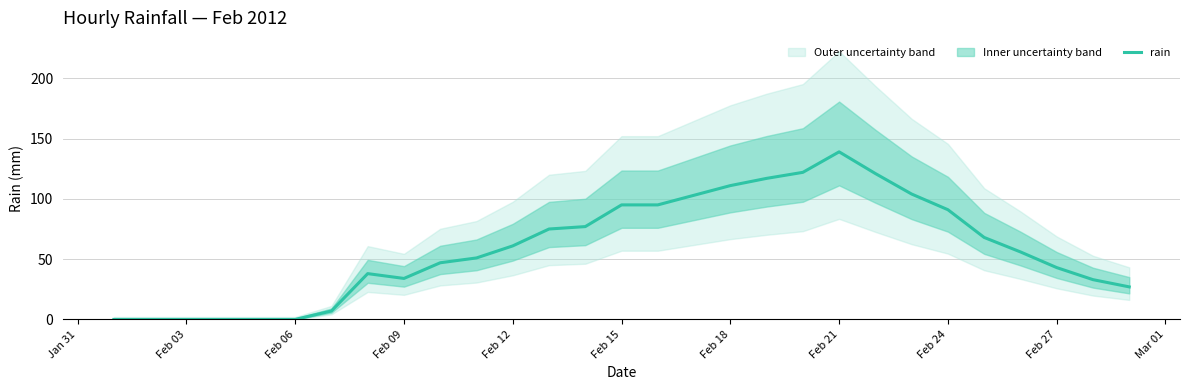

The rain series shows 61 at Feb 12. True or false?

True